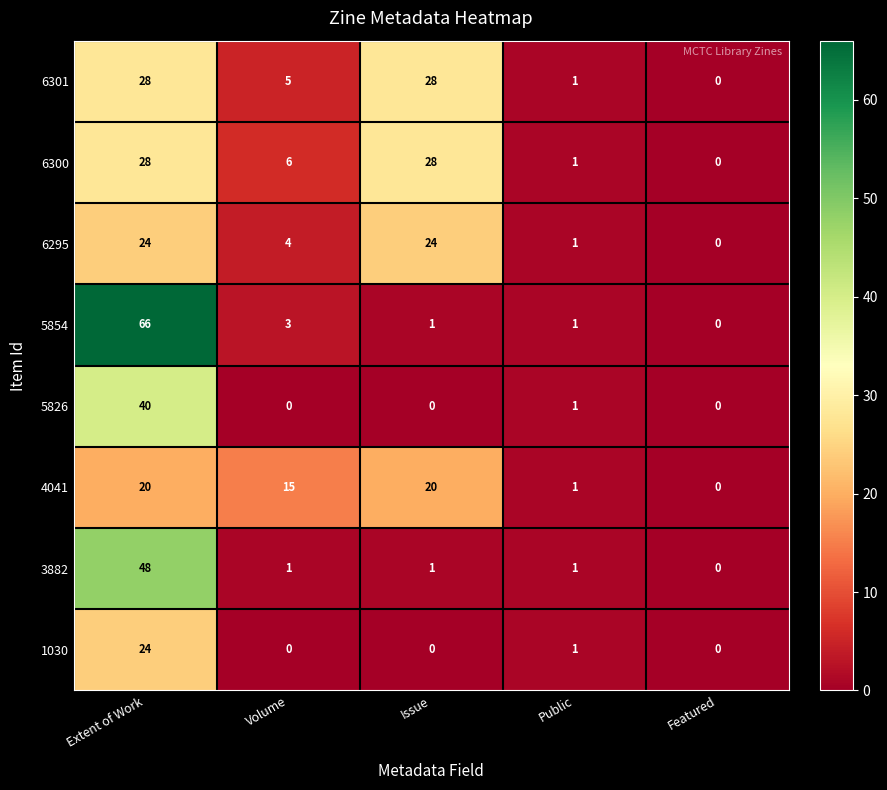

True or false: 1030 has a value of 2 at Public.

False